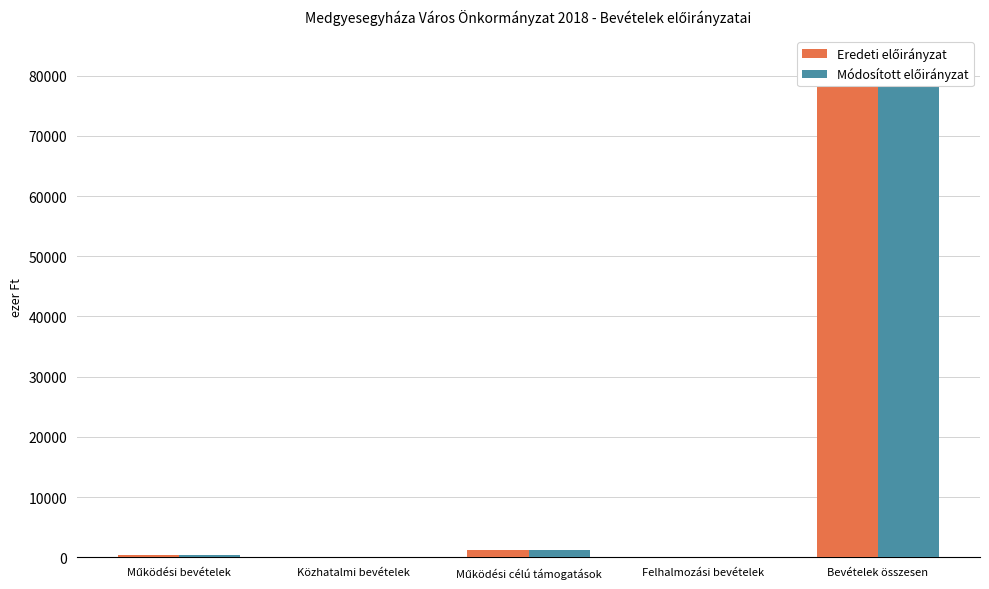

Are the bars horizontal?

No